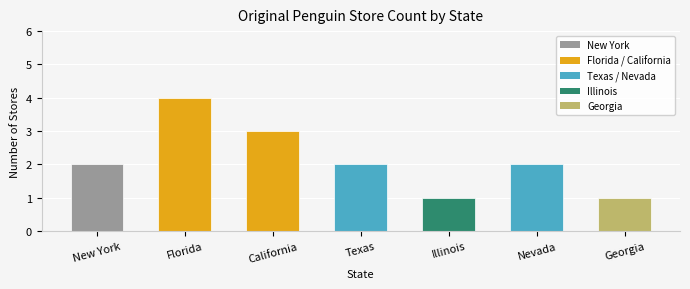

What value does the data have at California?

3